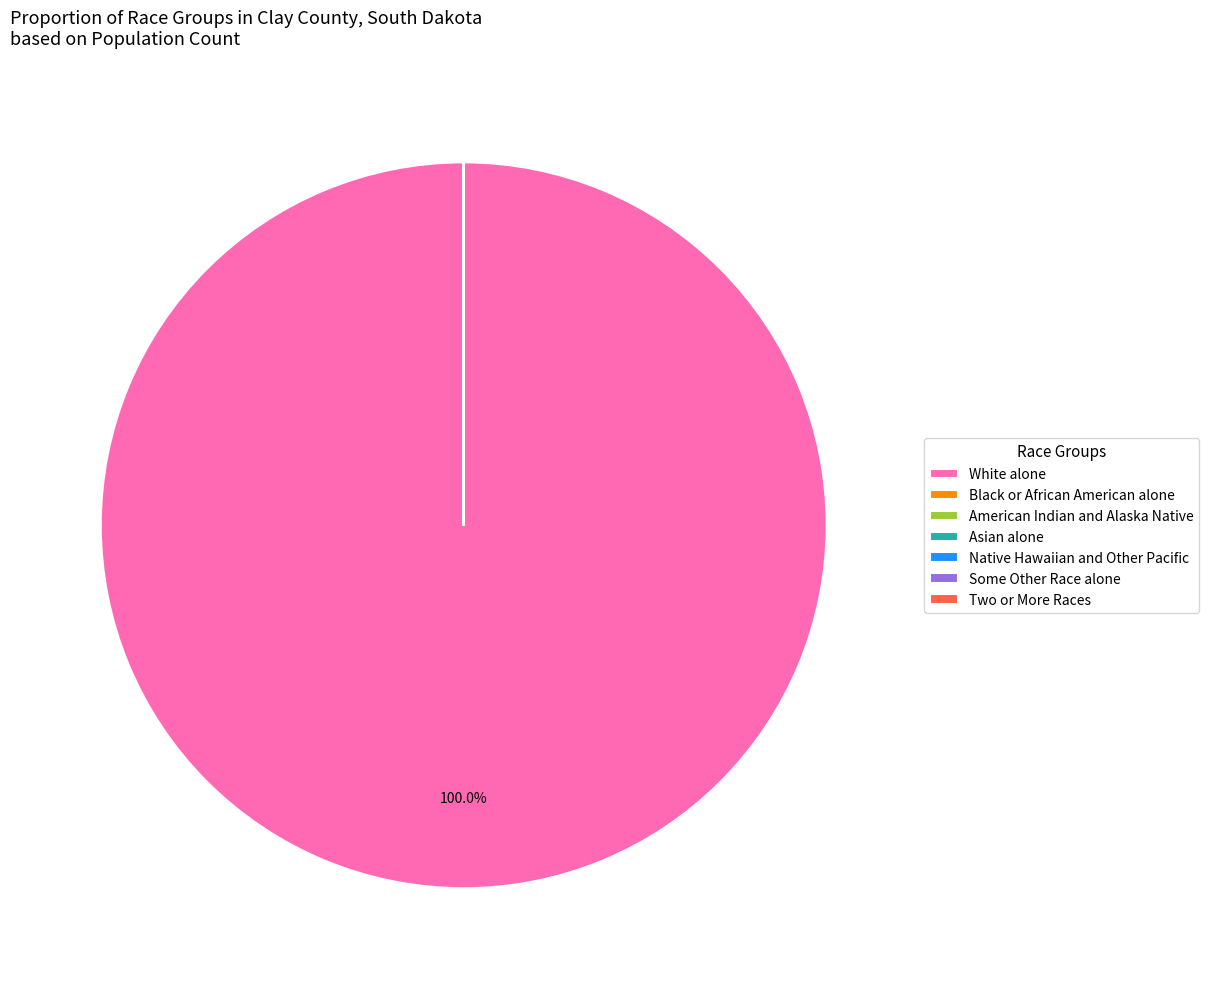

Is there any slice that represents more than half of the pie?

Yes